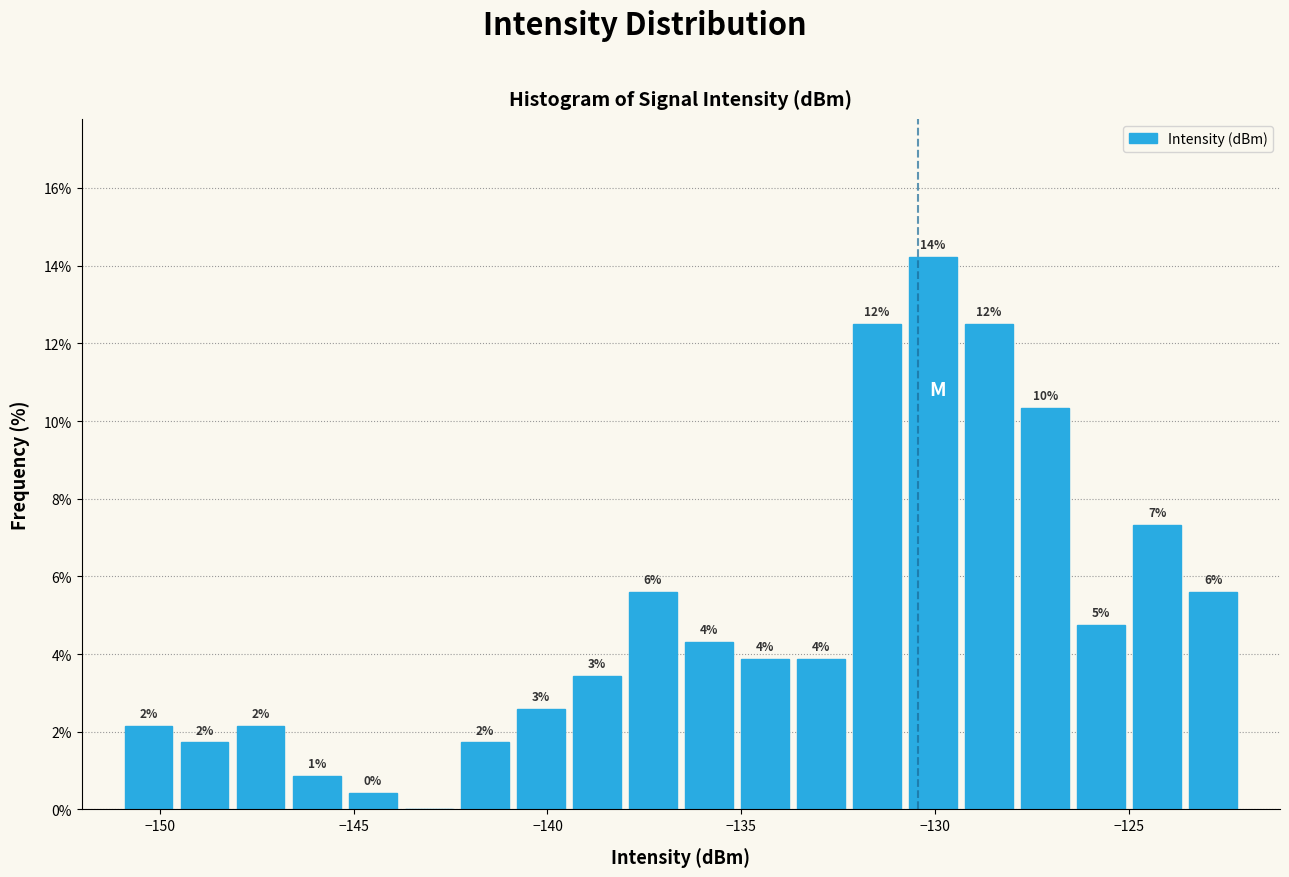

Around what value on the x-axis is the tallest bar? Give the approximate position of its centre, as read against the axis.

-130.0